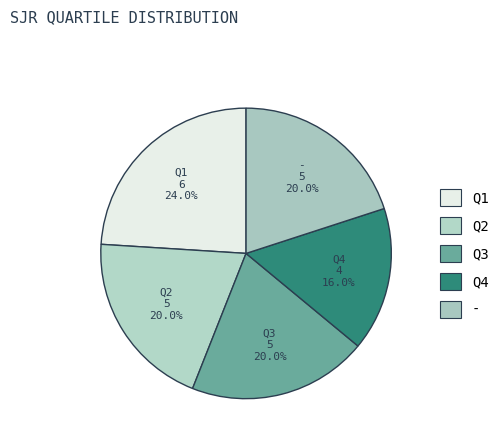

True or false: Q4 accounts for 16% of the total.

True